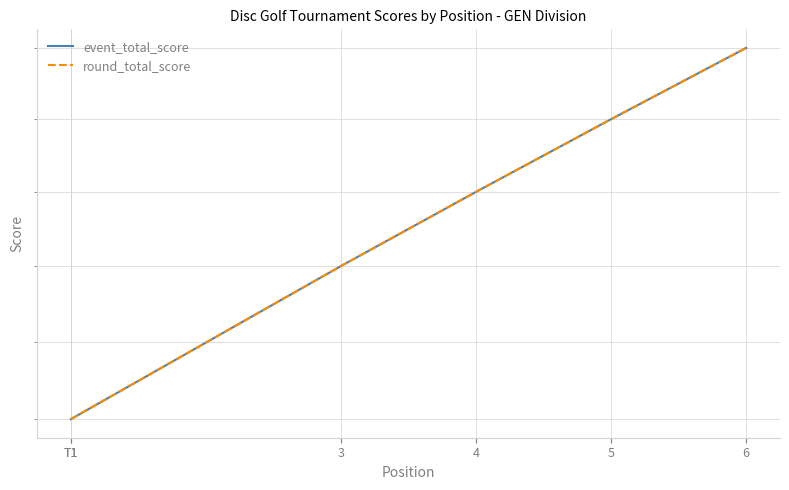

What are all the series names shown in the legend?

event_total_score, round_total_score